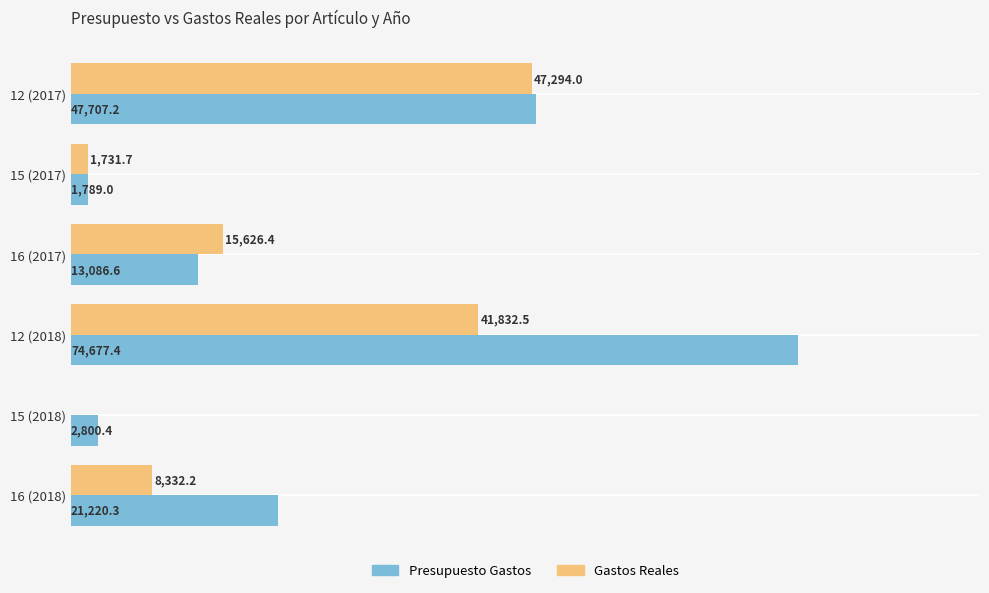

Is the value of Presupuesto Gastos at 12 (2017) greater than the value of Gastos Reales at 16 (2018)?

Yes